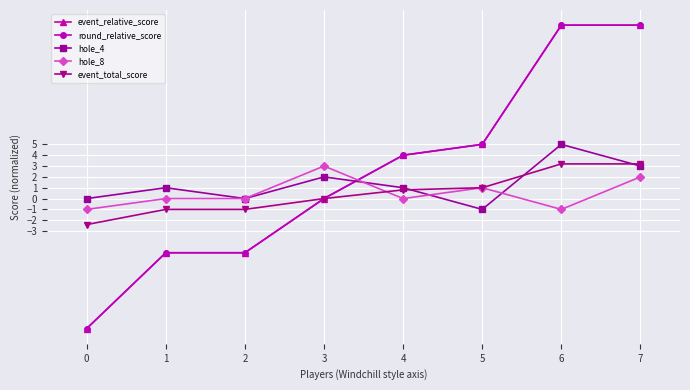

List the series in order of their peak value, highest first.

event_relative_score, round_relative_score, hole_4, event_total_score, hole_8